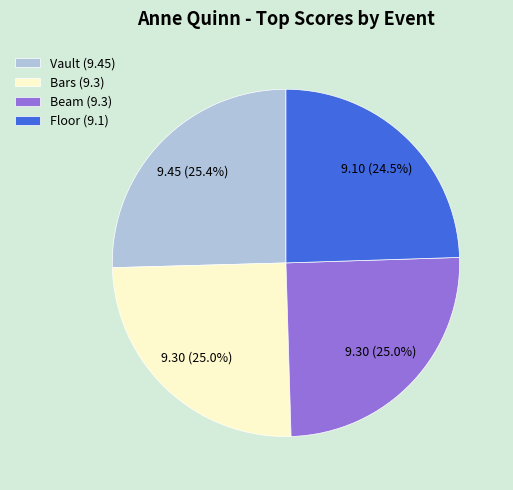

To the nearest percent, what is the average slice percentage?

25%